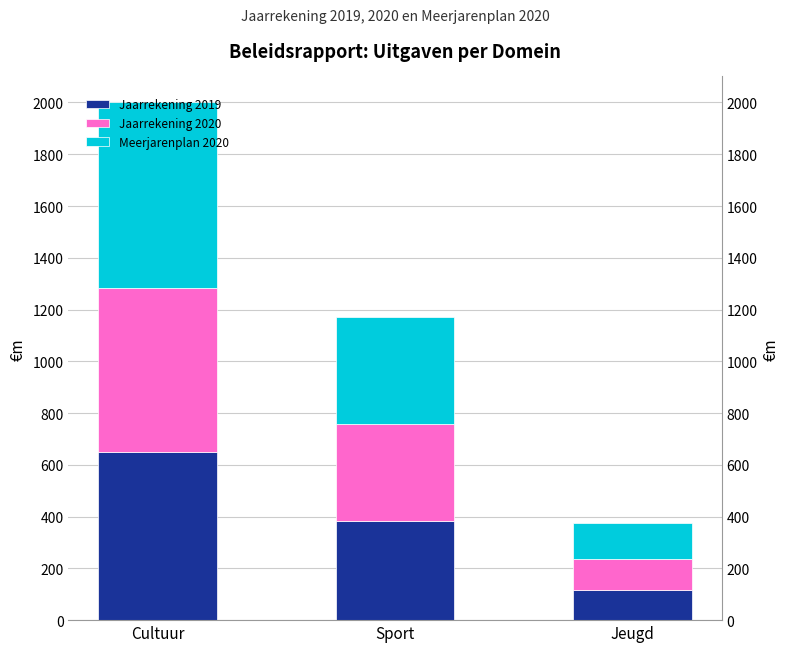

What is the difference between the highest and lowest values at Sport?

36.4